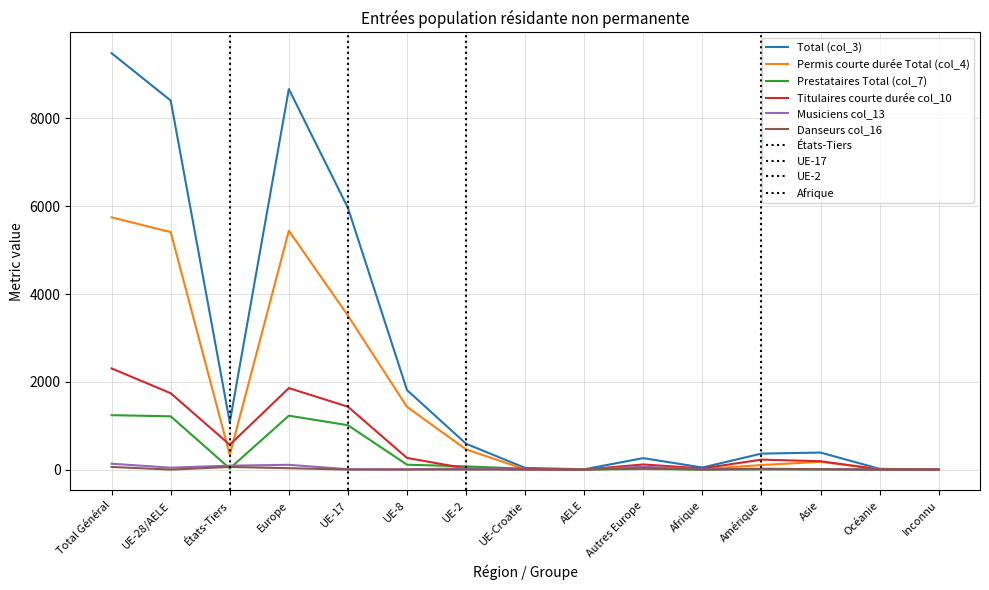

The Titulaires courte durée col_10 series shows 49 at Amérique. True or false?

False